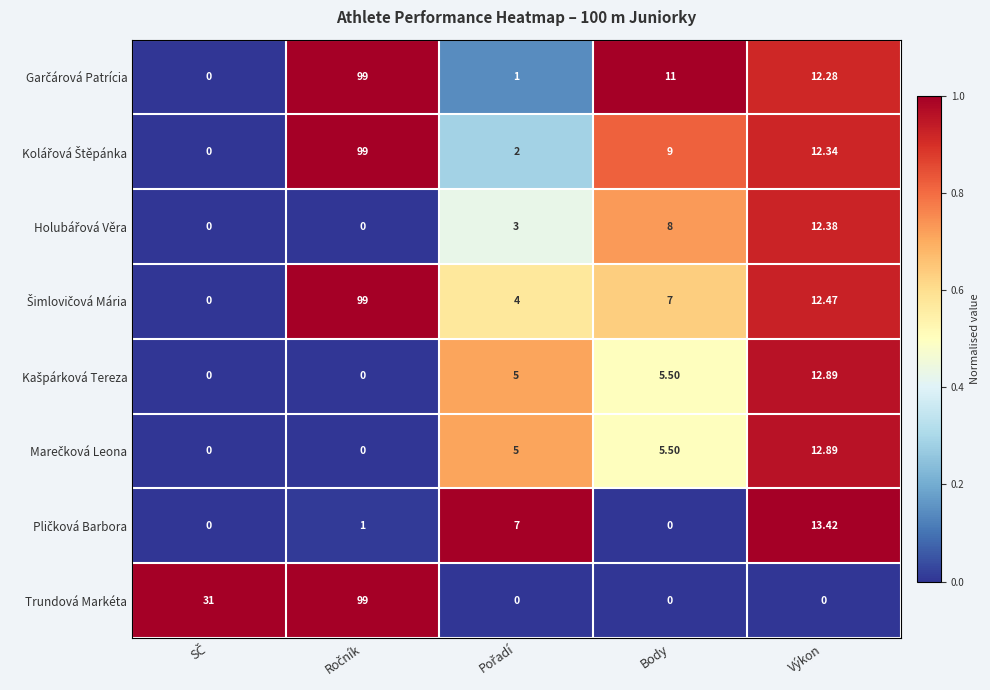

Rank the series at Body from highest to lowest value.

Garčárová Patrícia, Kolářová Štěpánka, Holubářová Věra, Šimlovičová Mária, Kašpárková Tereza, Marečková Leona, Pličková Barbora, Trundová Markéta